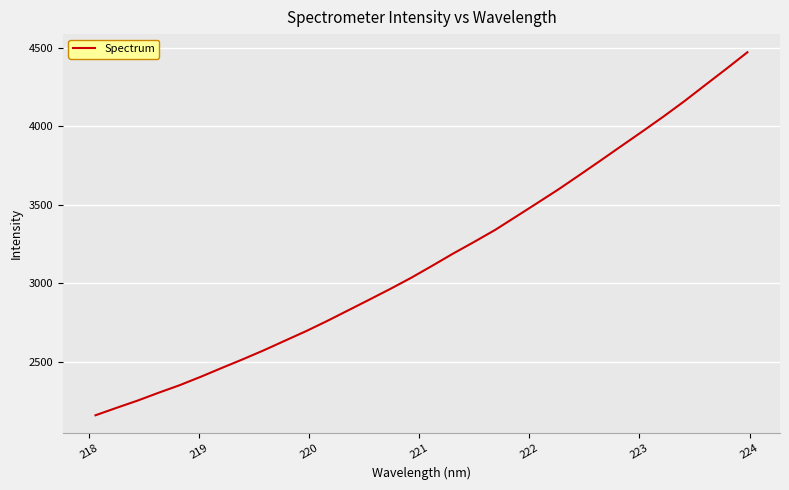

What is the greatest value displayed?

4469.8